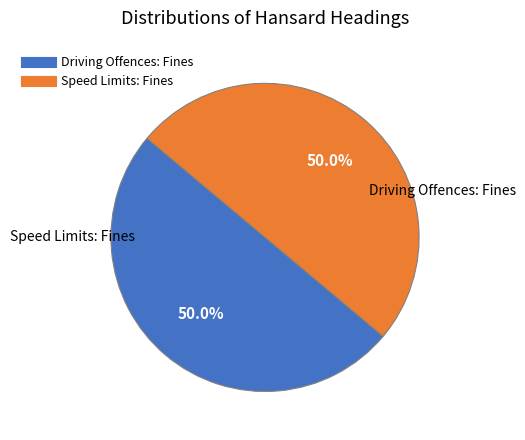

What is the ratio of the value at Driving Offences: Fines to the value at Speed Limits: Fines?

1.0